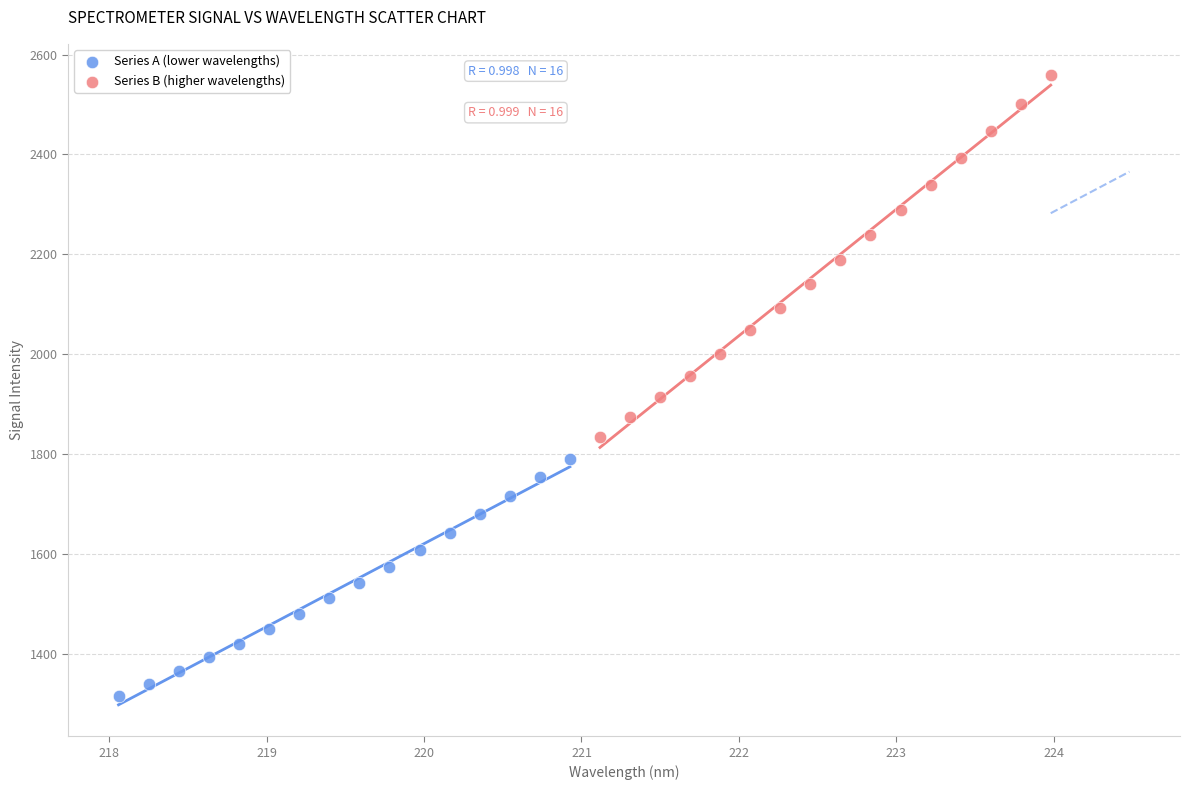

Which series contains the lowest Y value?

Series A (lower wavelengths)